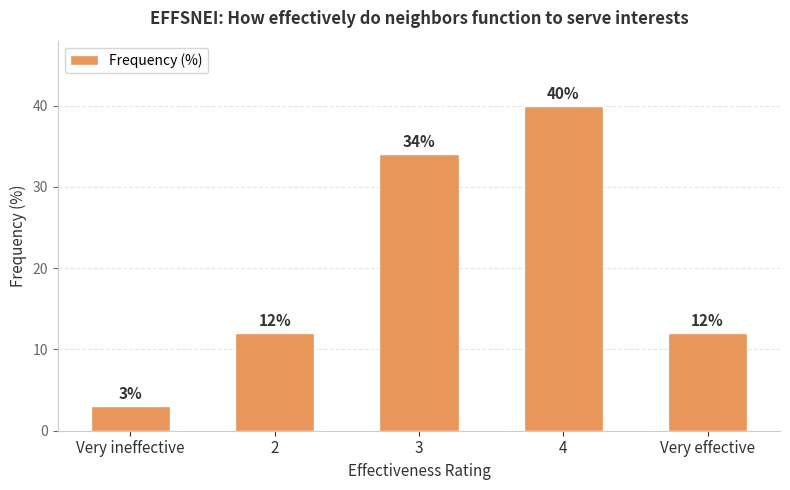

Which category has the highest value across all series?

4